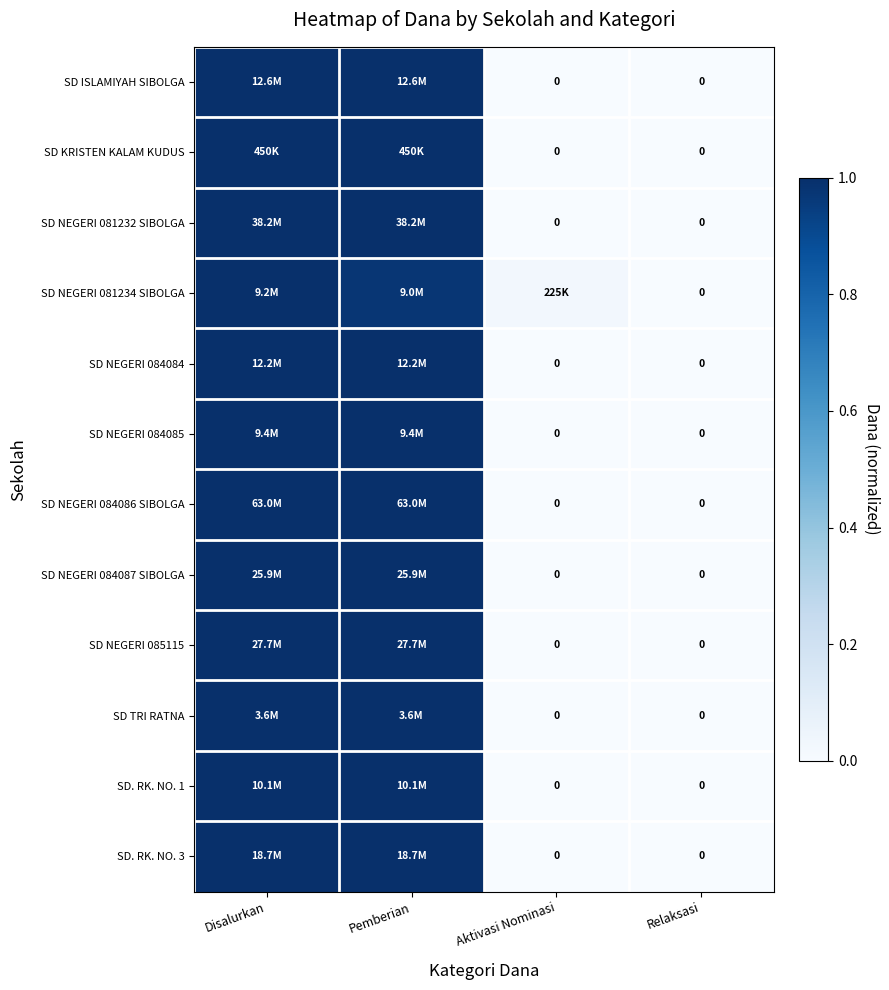

At which category is the sum across all series the highest?

Disalurkan